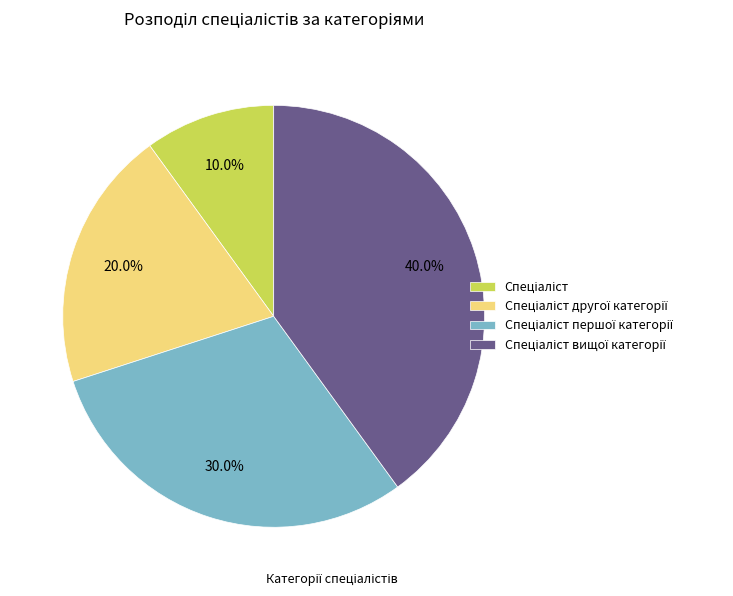

Does any single category account for the majority?

No